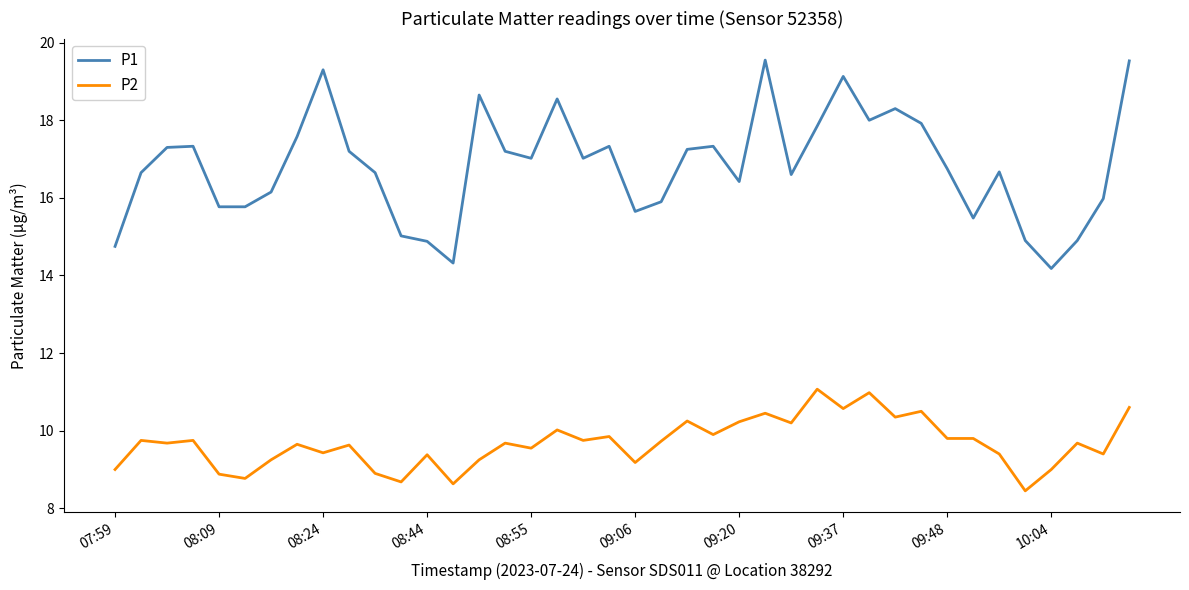

Does the chart display data point markers on the line(s)?

No